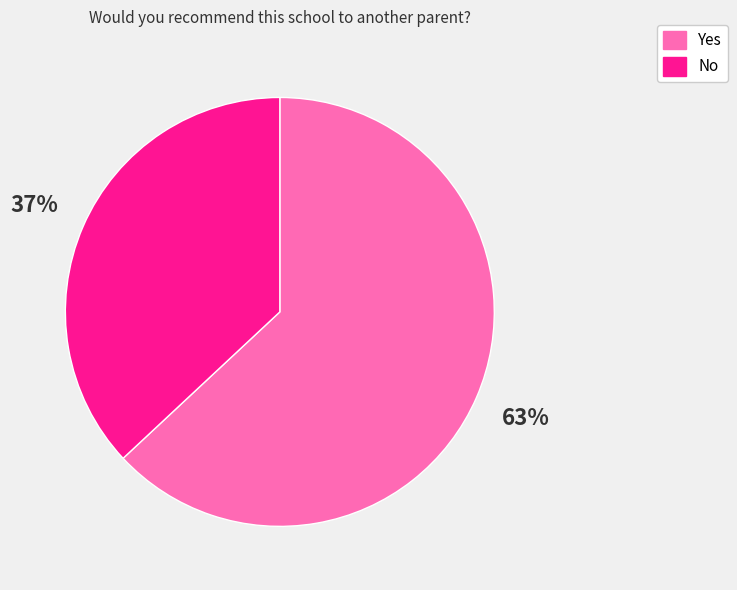

Do No and Yes together represent more than half of the pie?

Yes